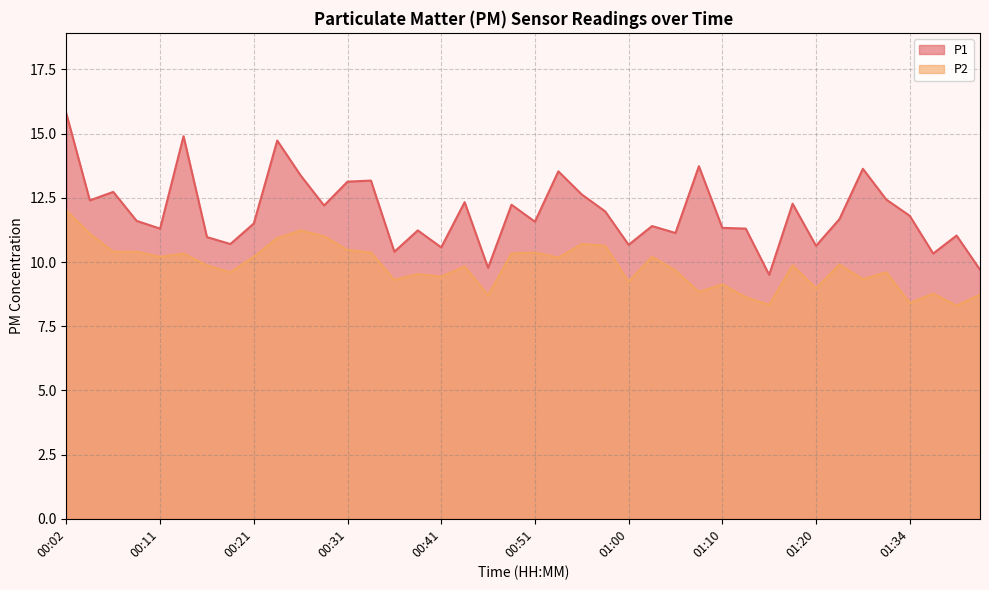

Rank the series by their maximum value, from highest to lowest.

P1, P2